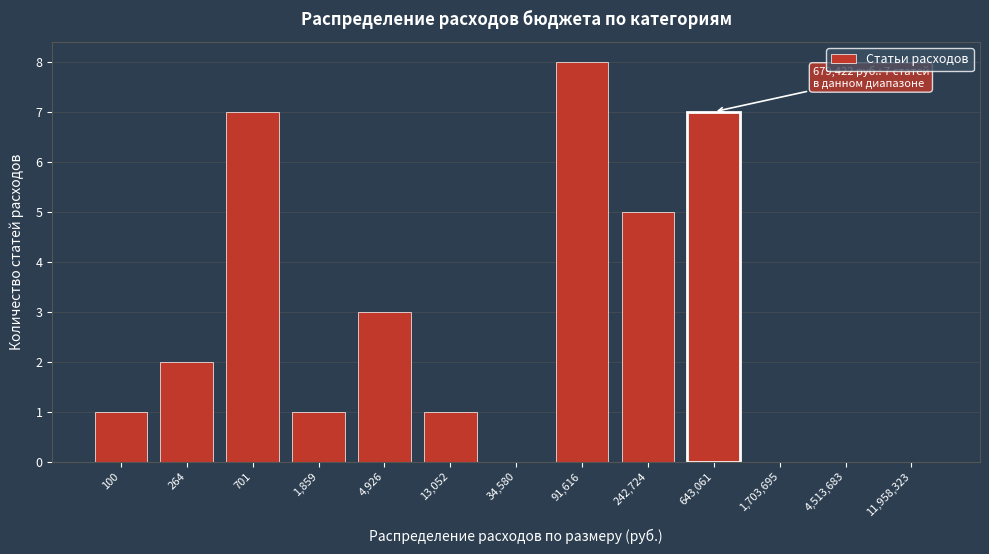

Reading right to left, extract all data points from this chart.

11,958,323=0	4,513,683=0	1,703,695=0	643,061=7	242,724=5	91,616=8	34,580=0	13,052=1	4,926=3	1,859=1	701=7	264=2	100=1